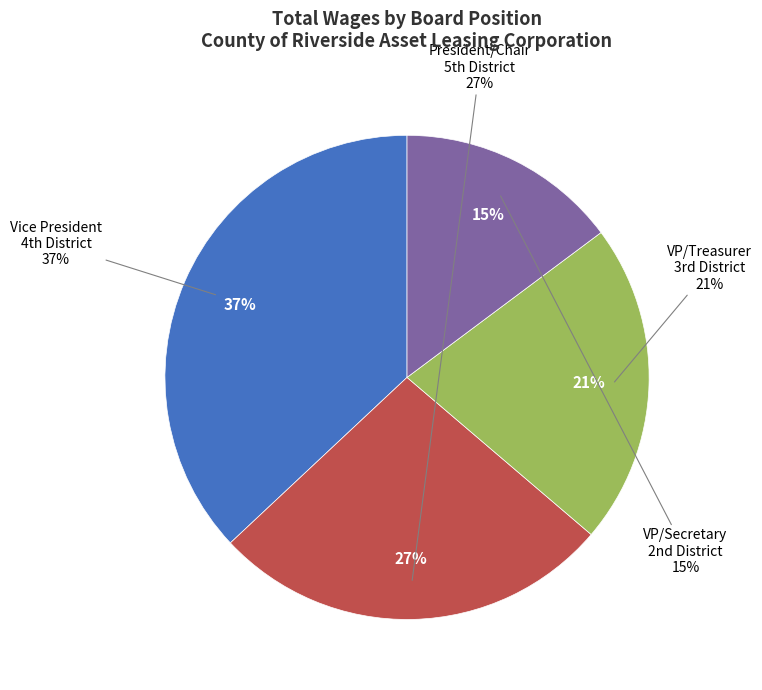

Rank the categories by value from highest to lowest.

Vice President - 4th District, President/Chair-5th District, Vice President/Treasurer- 3rd District, Vice President/Secretary - 2nd District